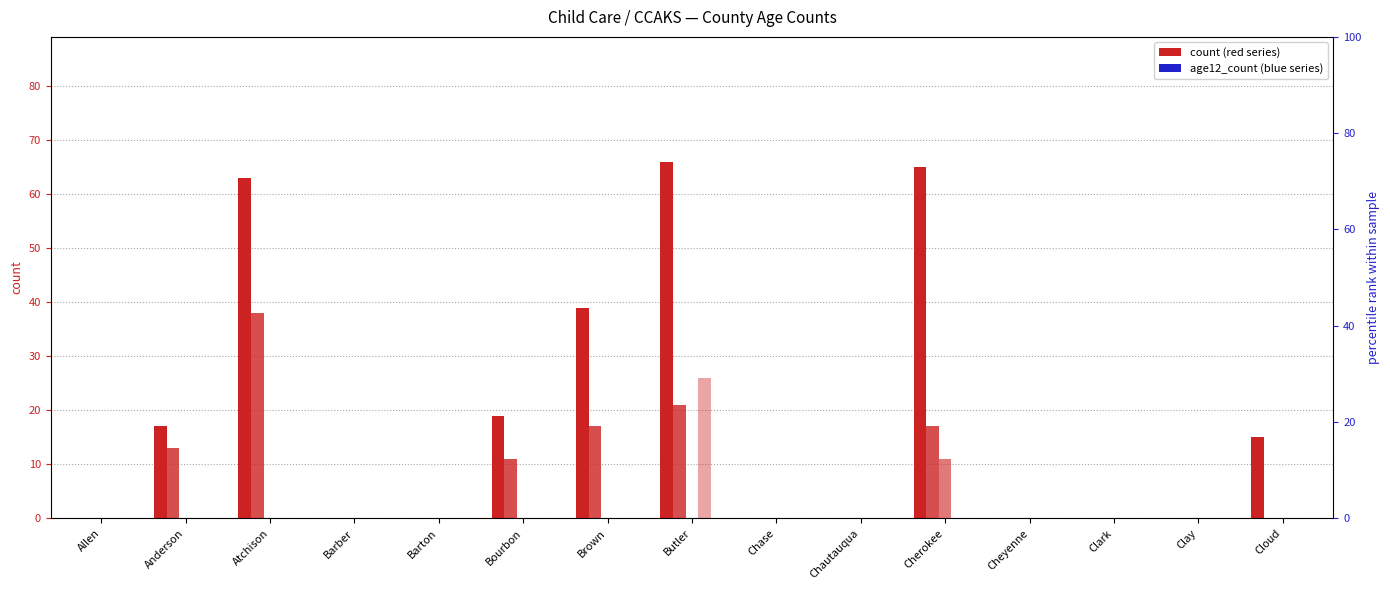

Rank the series at Barber from highest to lowest value.

total_count, age45_count, age23_count, age56_count, age12_count